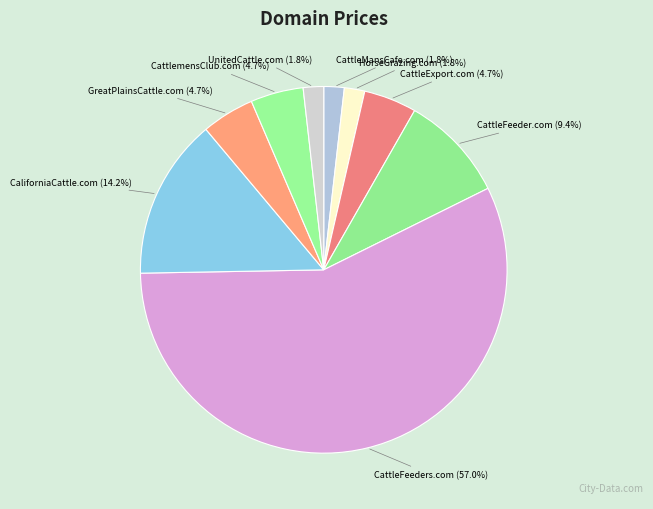

What percentage do CattlemensClub.com and CattleMansCafe.com together represent?

6.5%